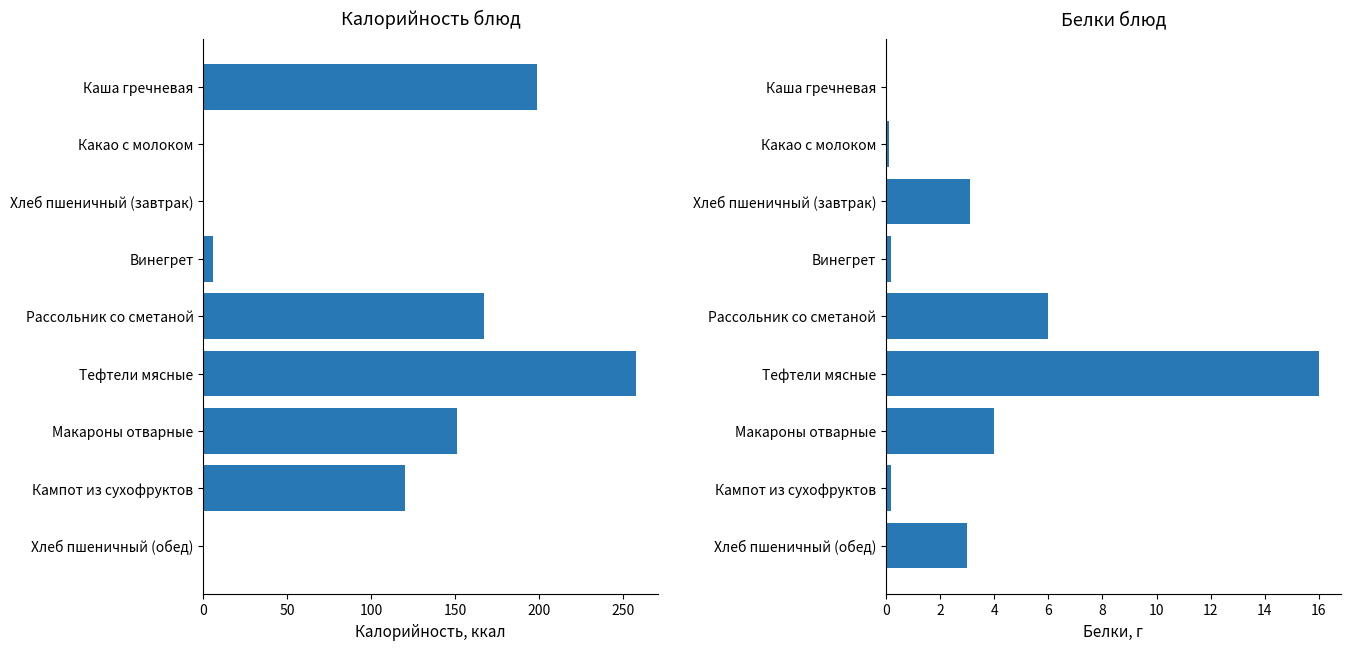

Read the Калорийность value at Рассольник со сметаной.

167.0